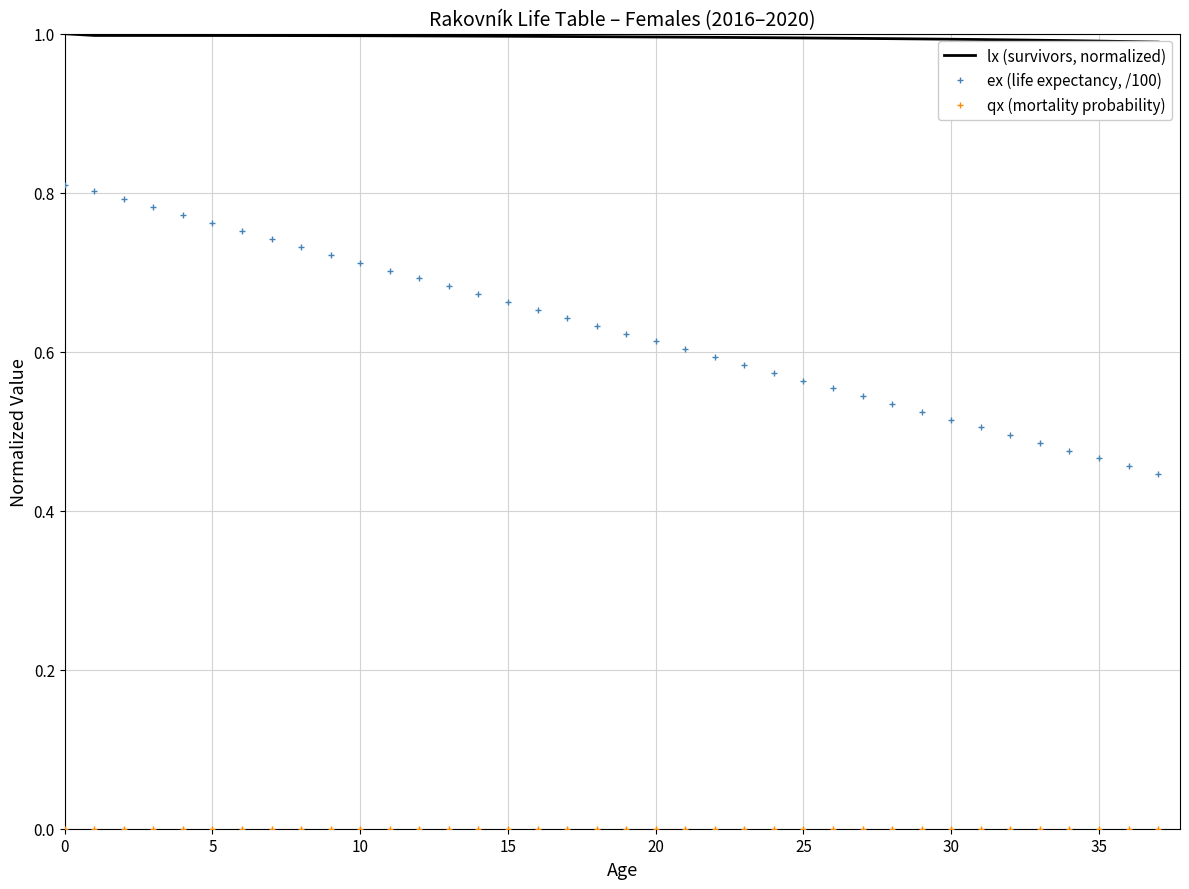

What is the difference between the maximum and minimum values in the ex (life expectancy, /100) series?

0.4